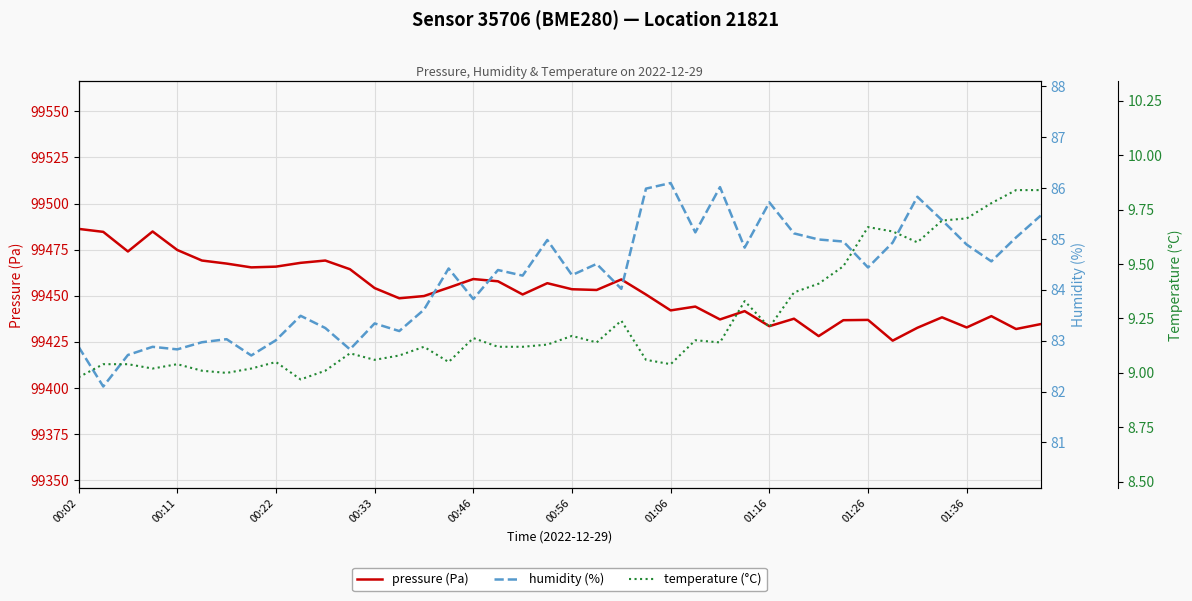

In temperature (°C), how many points are lower than both neighbors (excluding endpoints)?

10